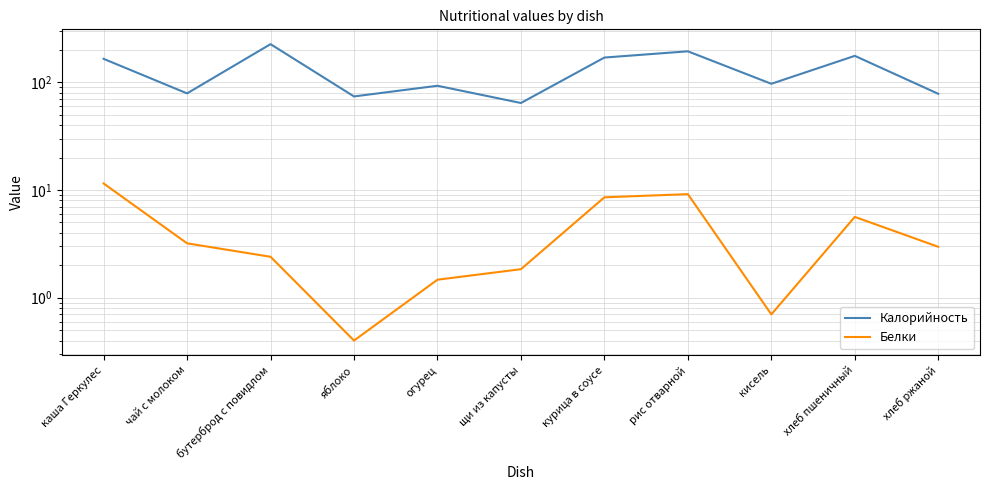

How many series are shown in this chart?

2